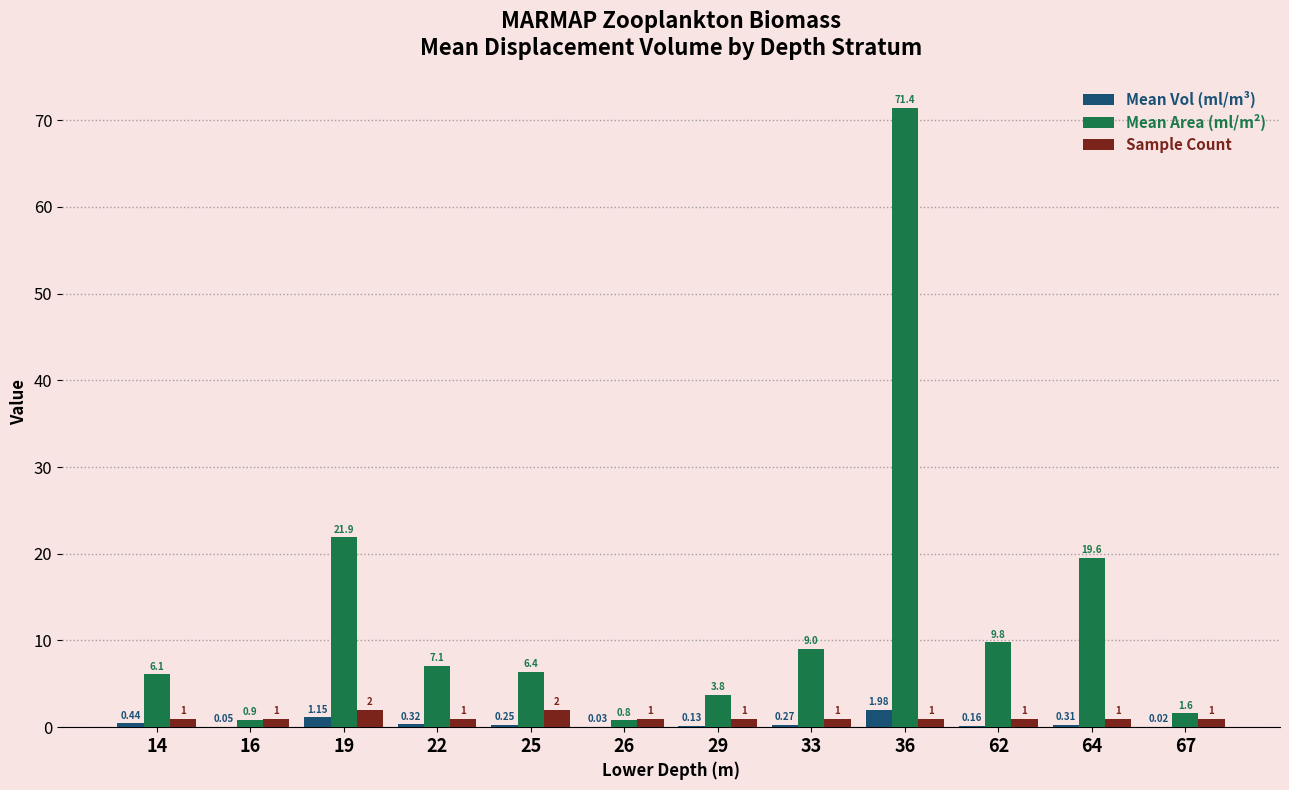

What is the total value across all series at 16?

1.9